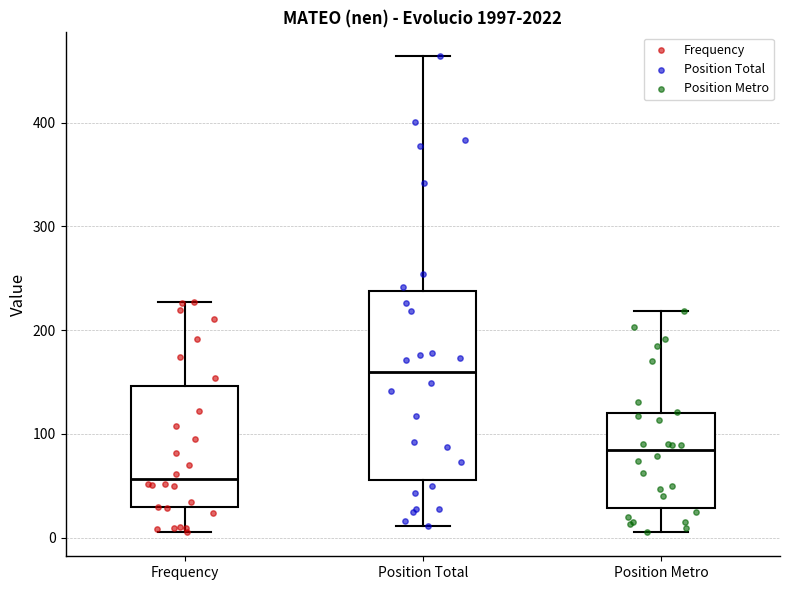

Which box has the highest median line?

Position Total